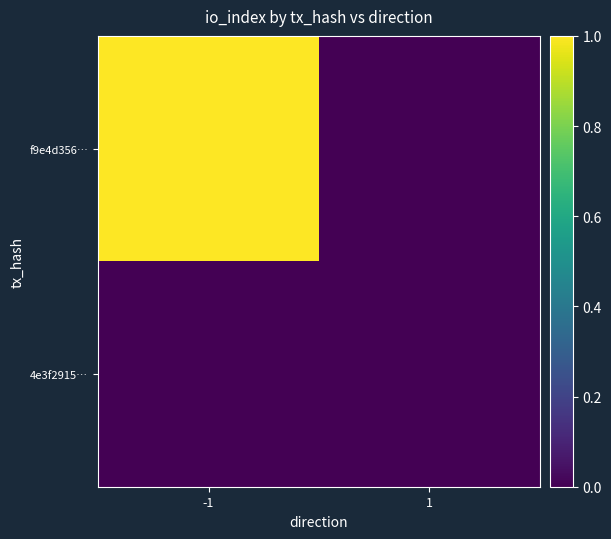

Which has a higher value, 1 or -1?

-1